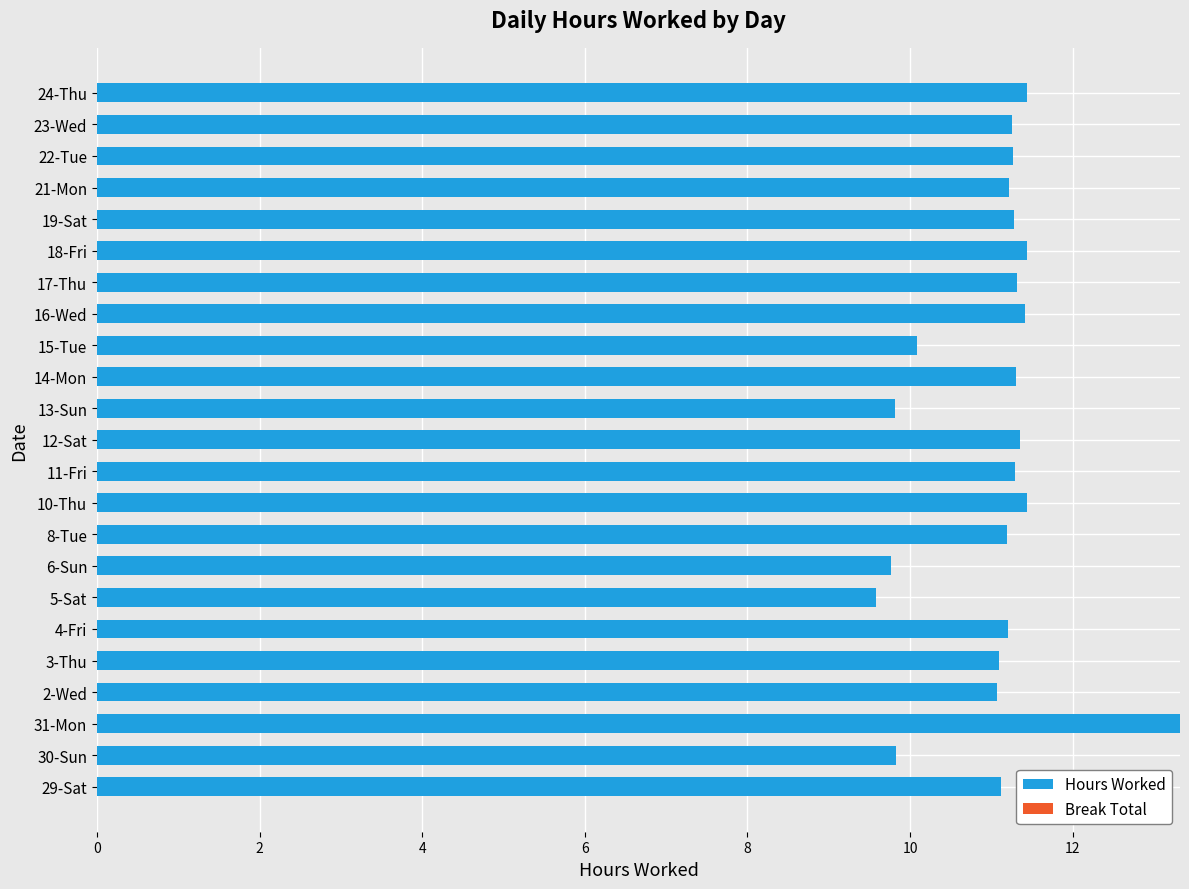

The chart shows a value of 11.3 at 19-Sat. True or false?

True